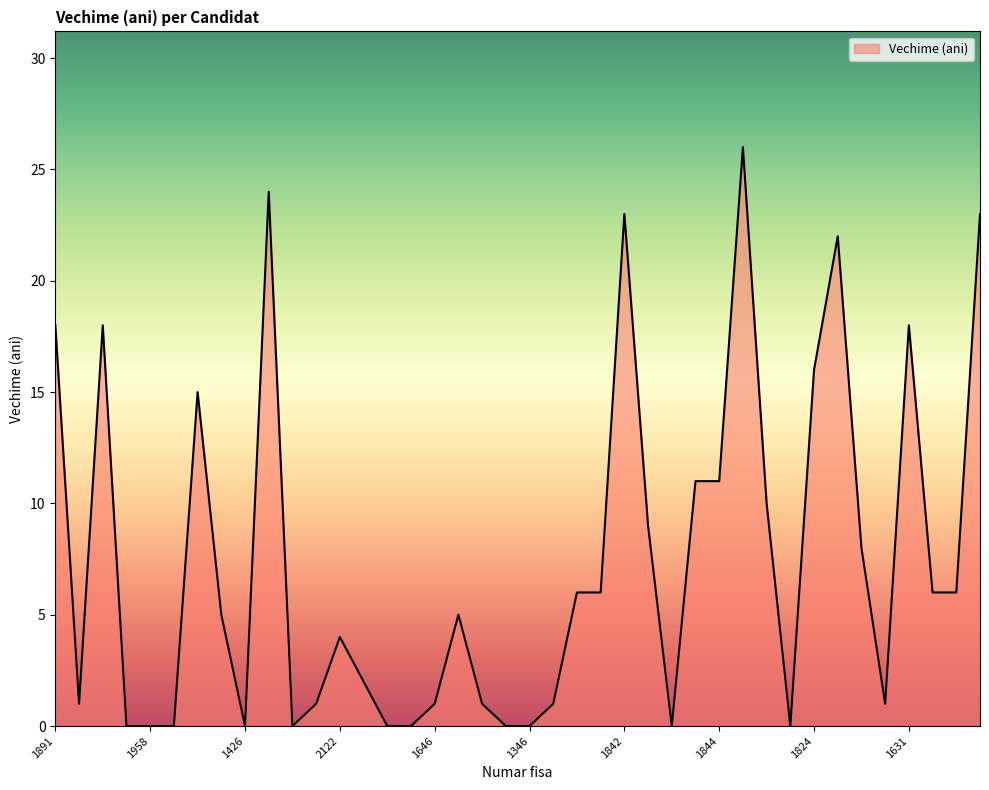

What is the greatest value displayed?

26